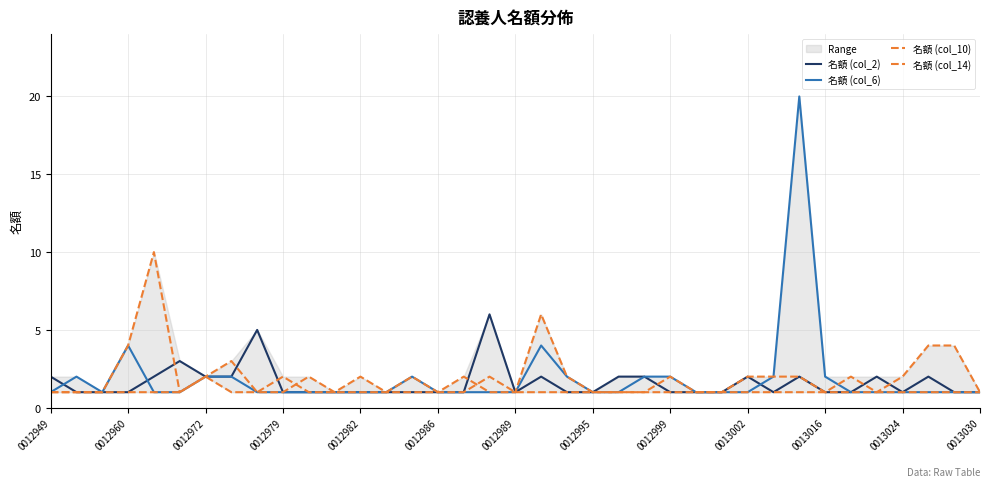

What position from the right is 0012989?

19